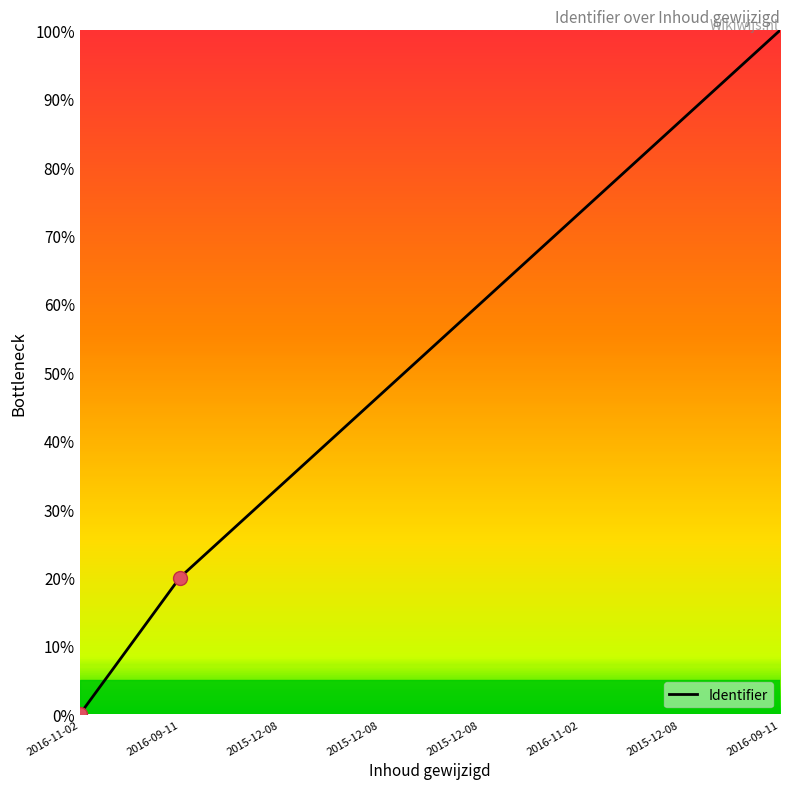

Does the chart display data point markers on the line(s)?

No